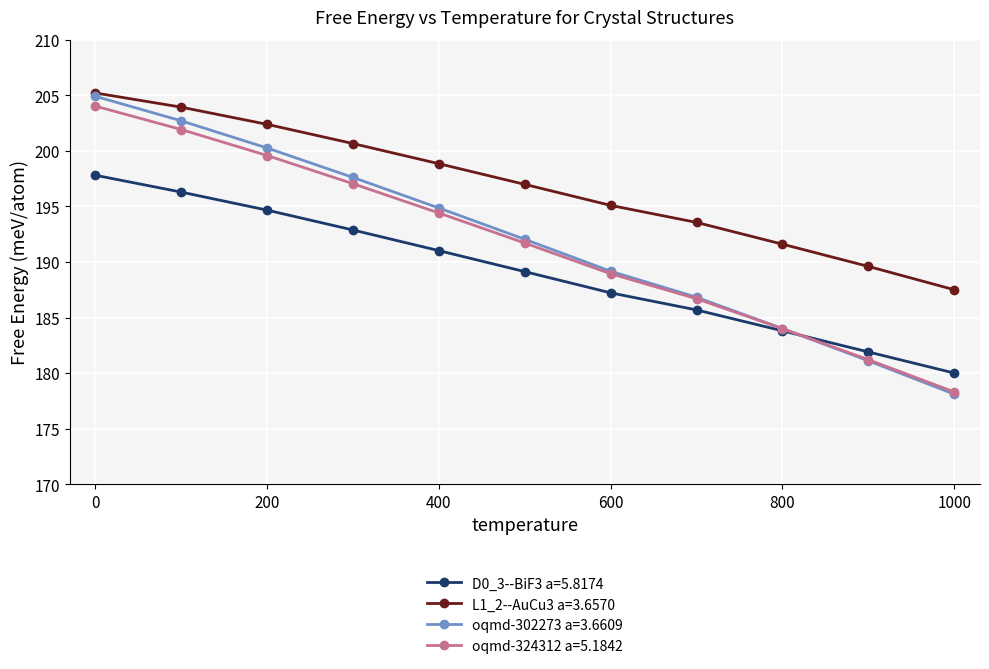

What is the lowest value of the oqmd-324312 a=5.1842 series?

178.3